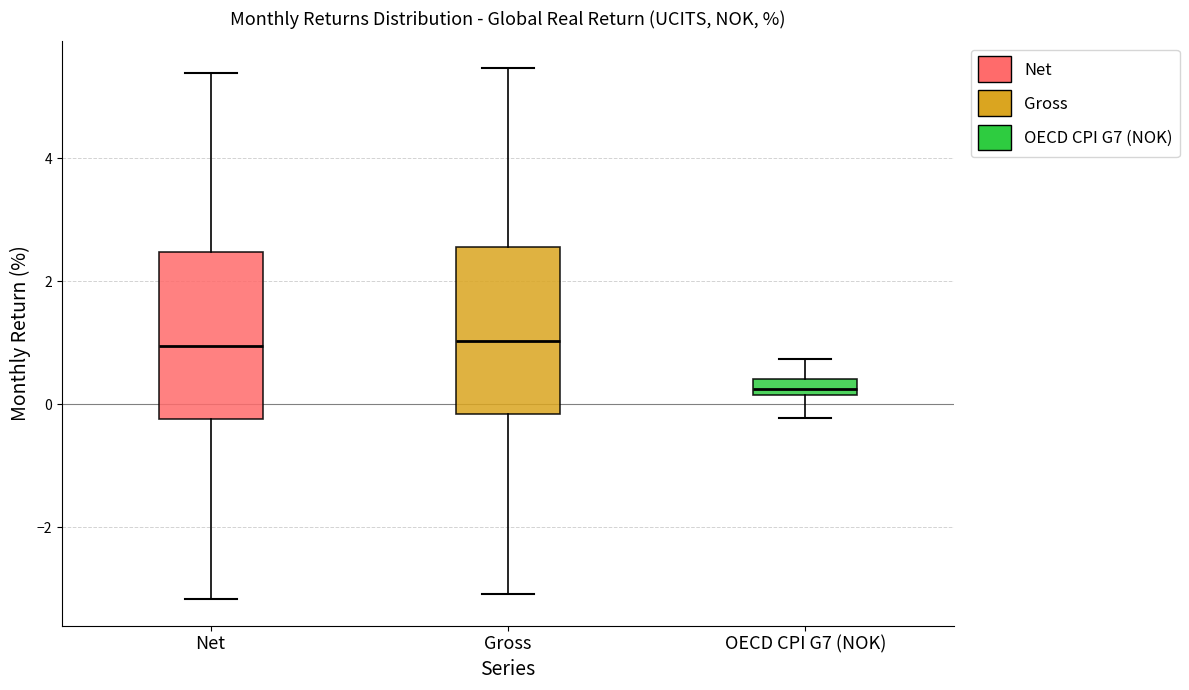

Where is the upper edge of the box for Gross on the y-axis? The values are not printed on the chart, so give them approximately, as read against the axis.

2.6